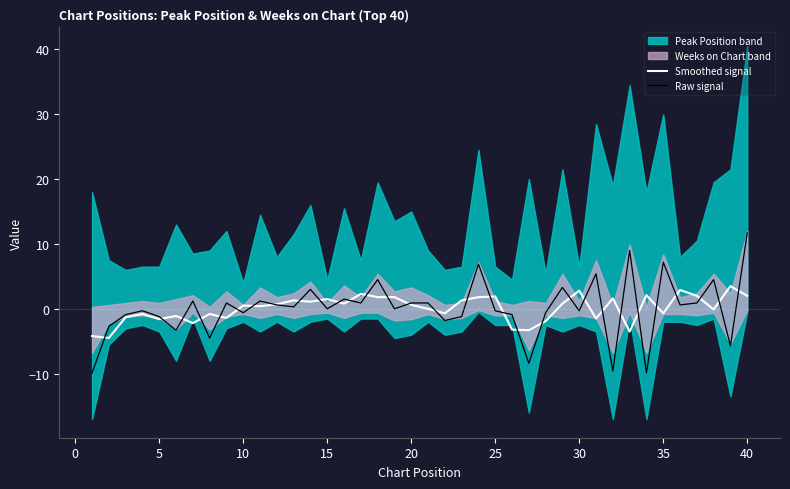

How many interior local valleys does the Raw signal series have?

14